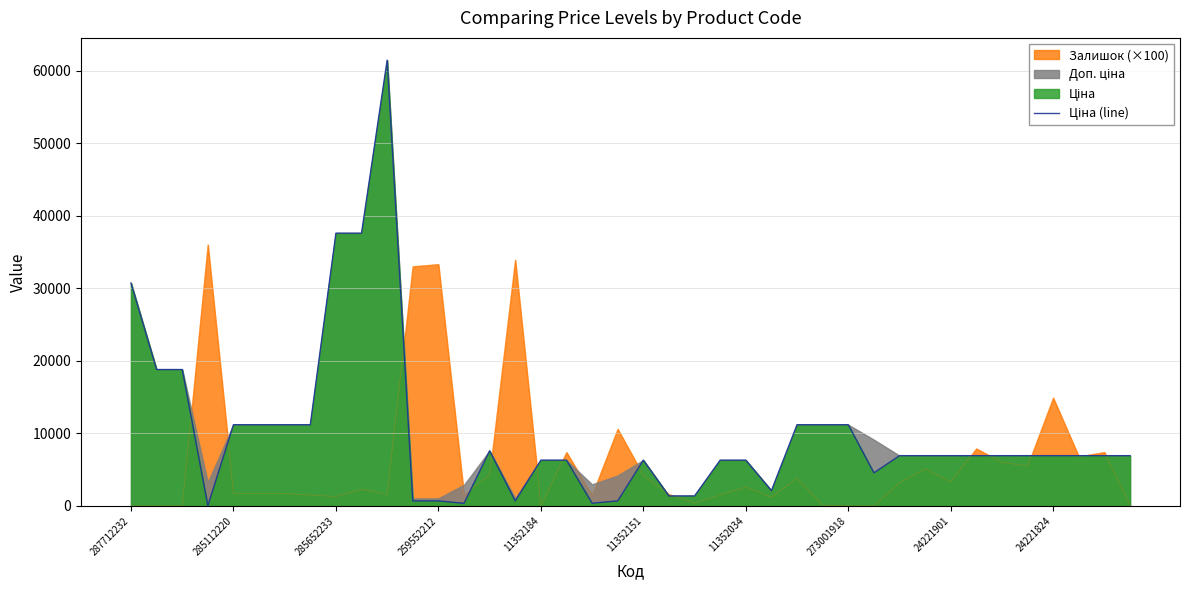

At which category does the chart reach its peak across all series?

10